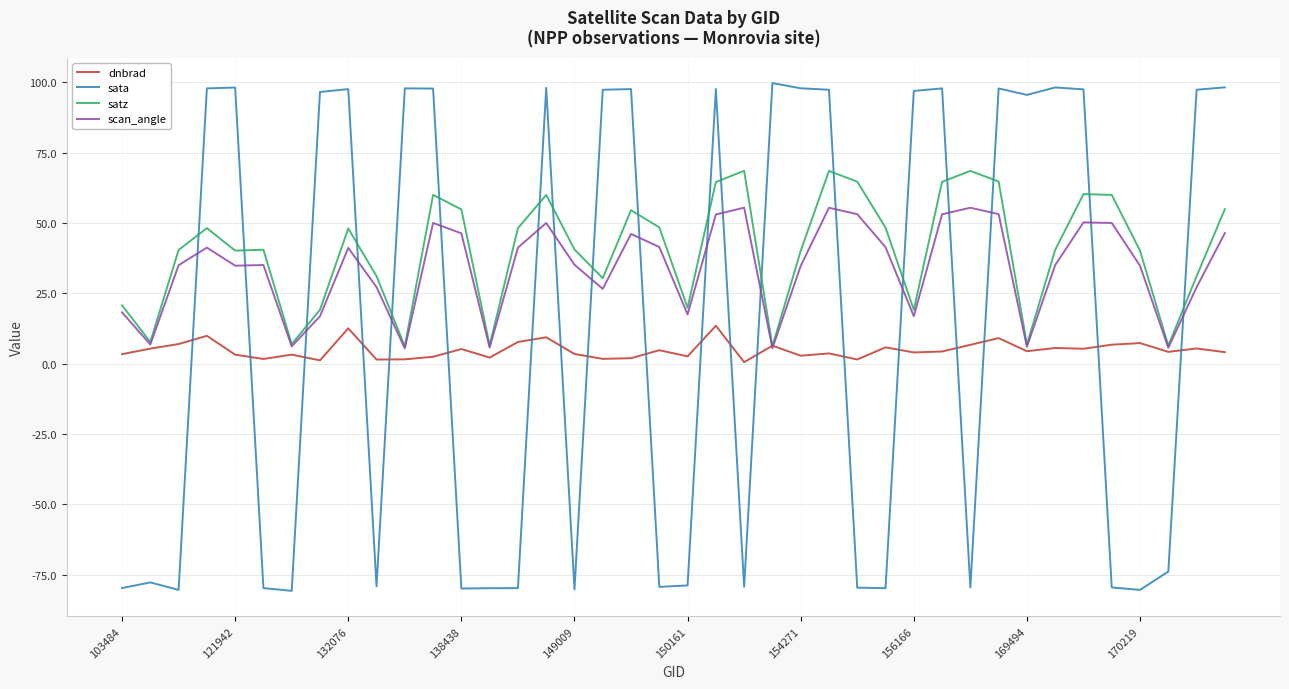

List the series in order of their overall mean, highest first.

satz, scan_angle, sata, dnbrad